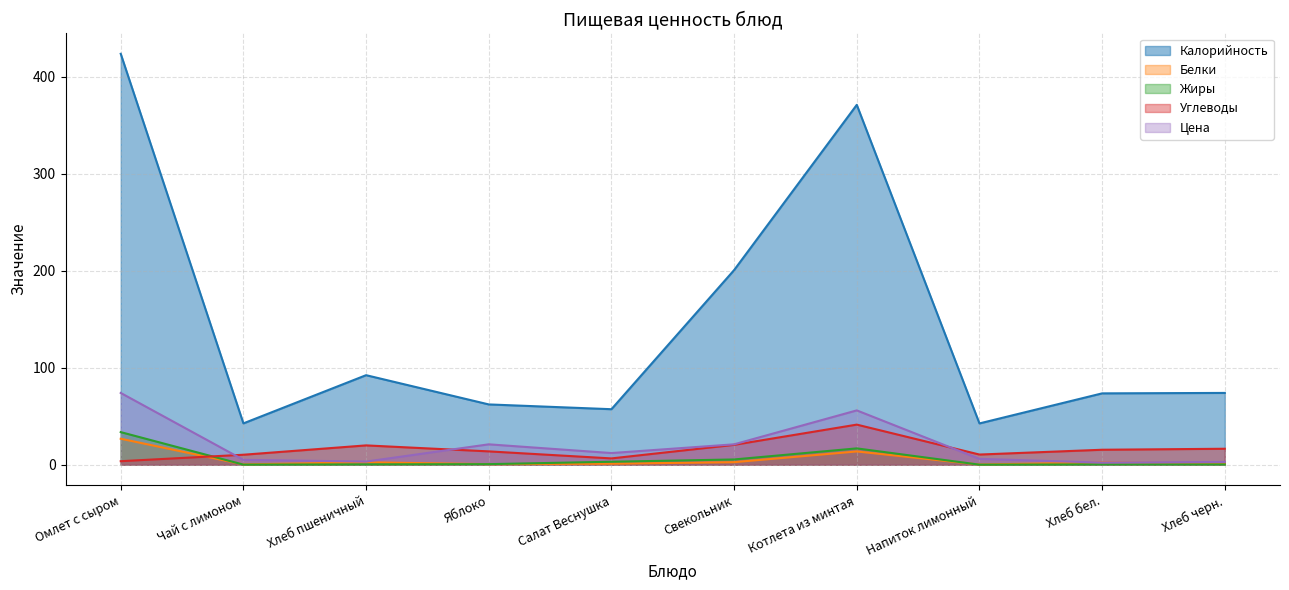

What is the value of the Белки point at the 6th from the left?

2.6